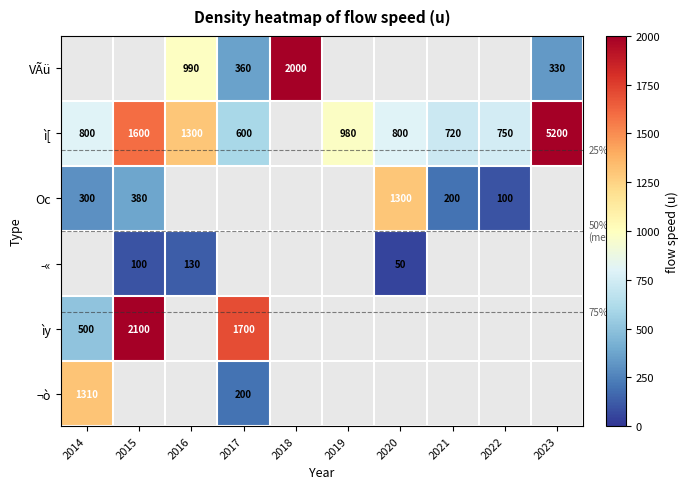

The value of ìy at 2014 is 655. True or false?

False